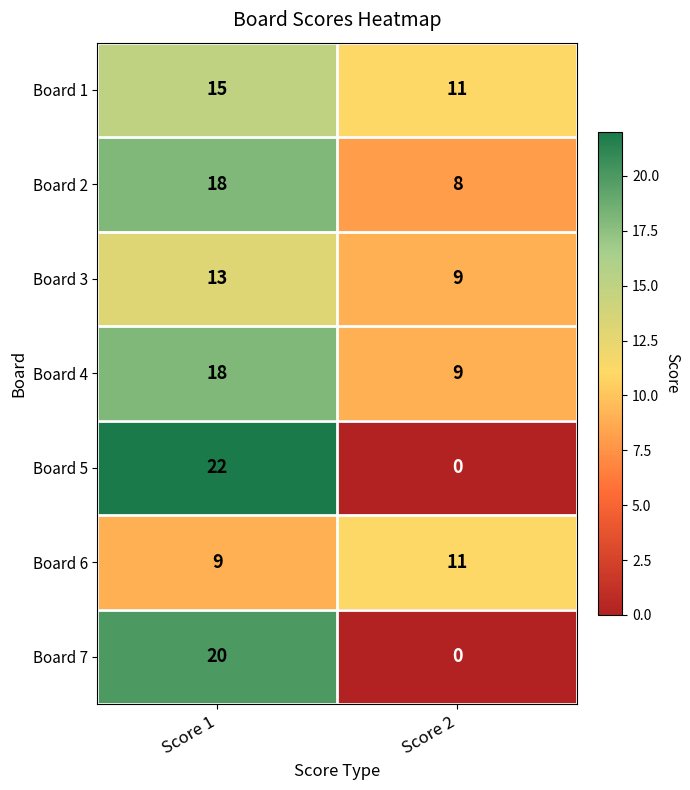

Rank the categories by Board 7 value from lowest to highest.

Score 2, Score 1